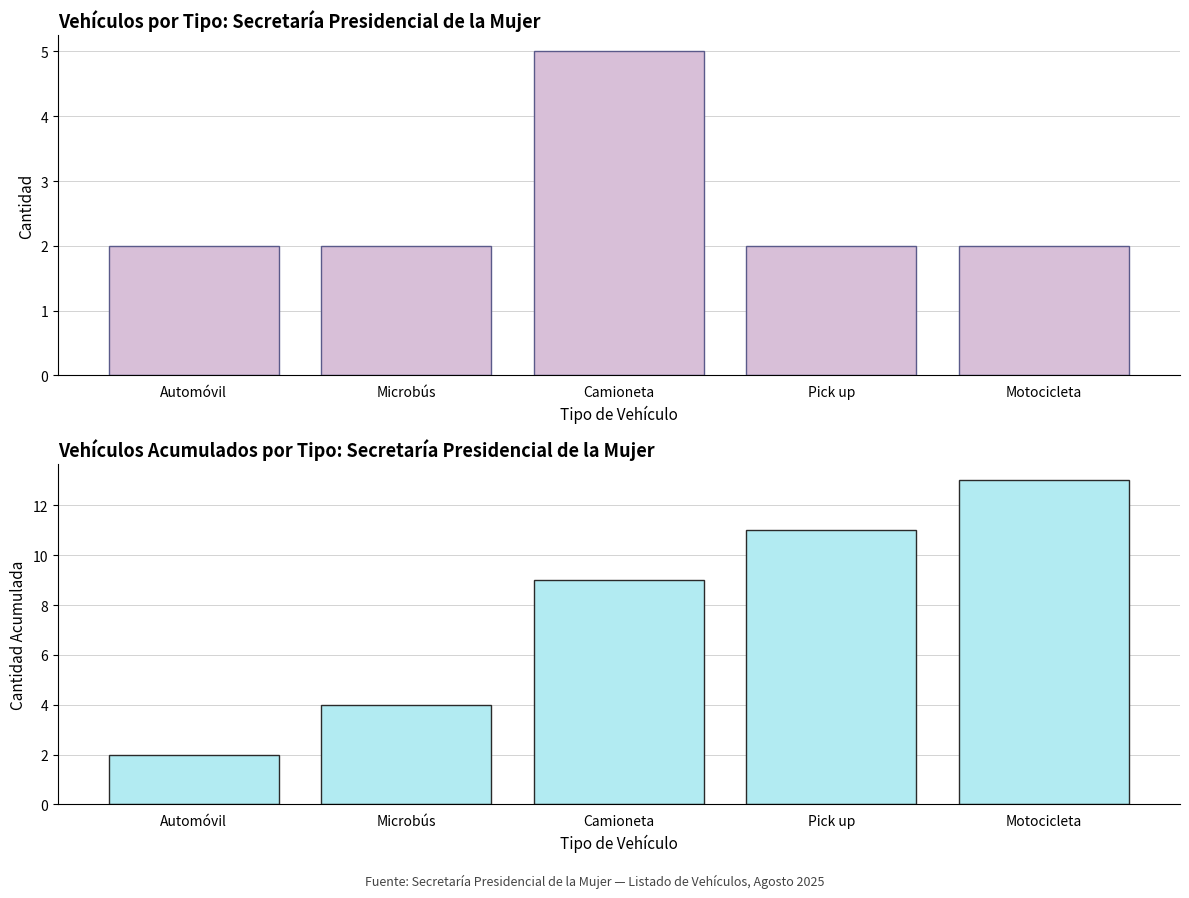

What is the label of the 4th bar from the left?

Pick up